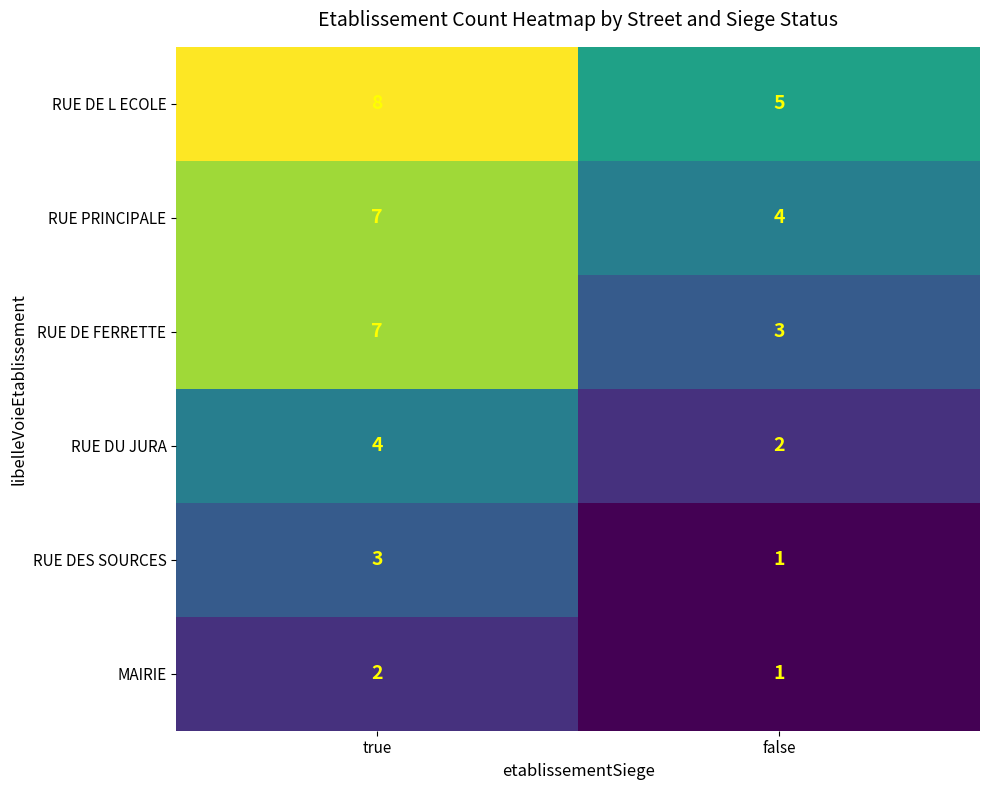

At which category does the chart reach its peak across all series?

true